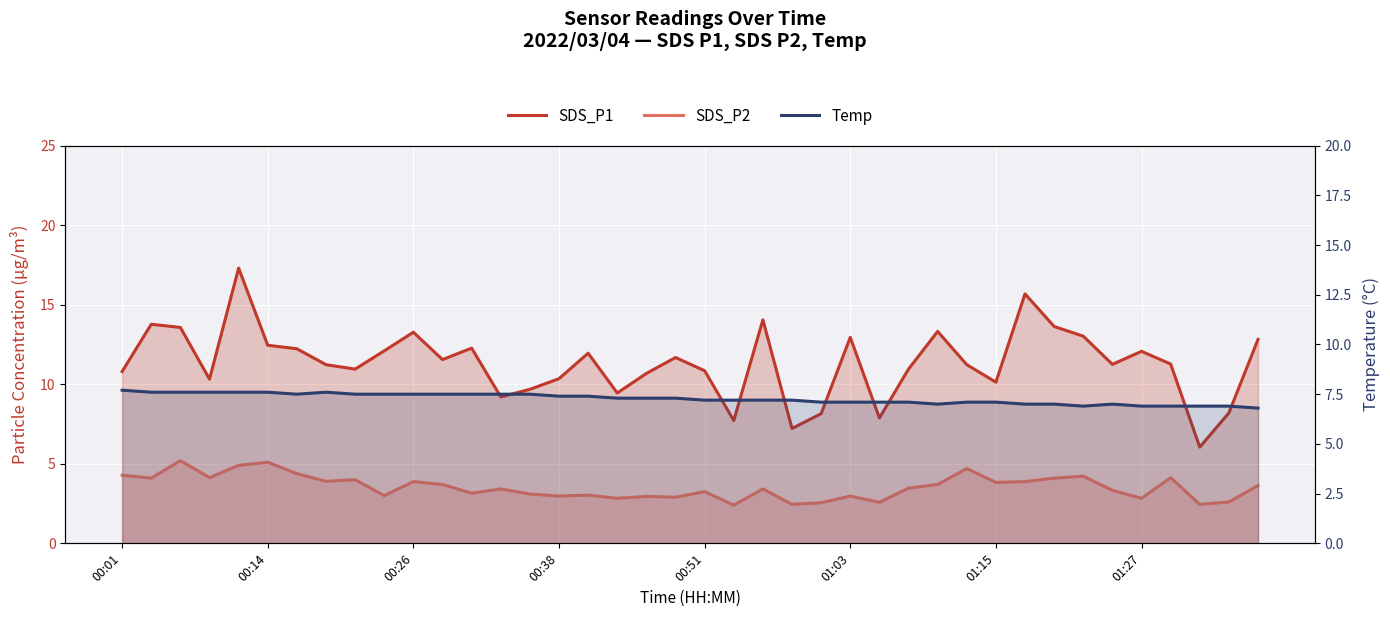

What is the lowest value of the SDS_P2 series?

2.4